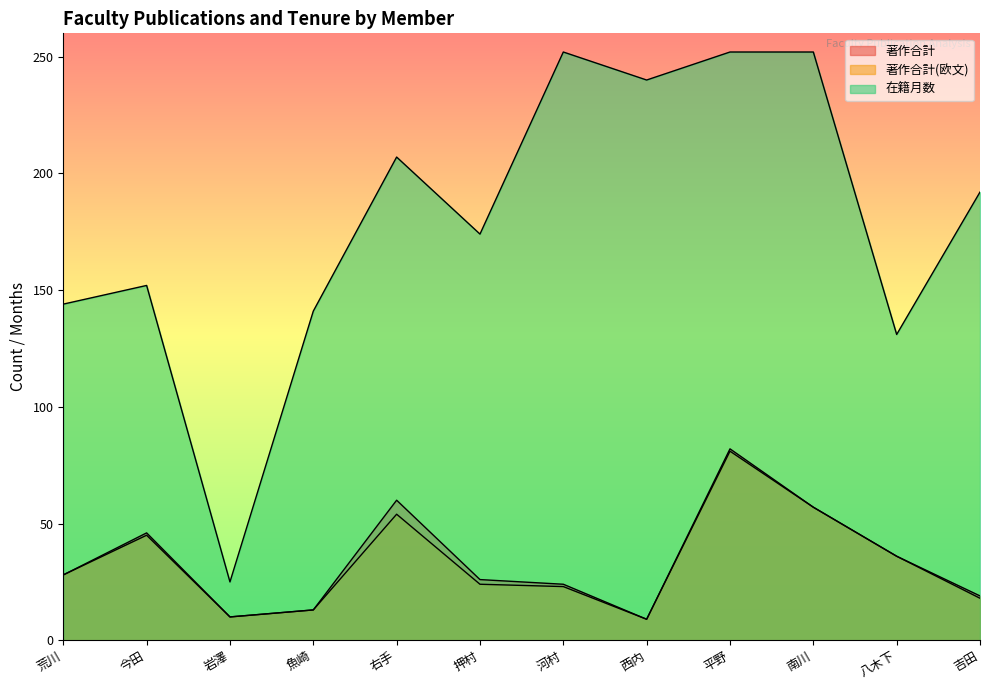

Which series has the largest total across all categories?

在籍月数